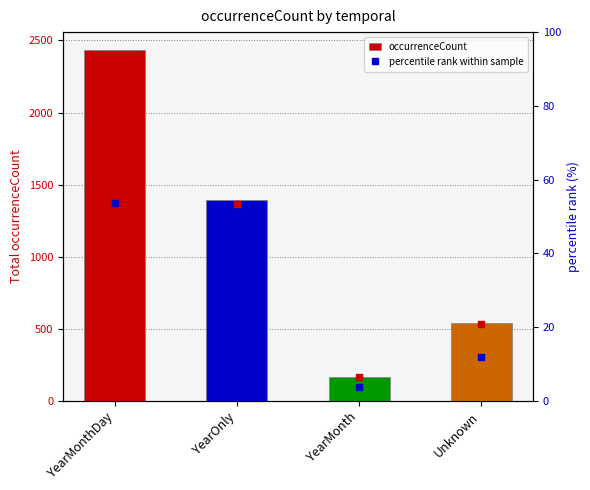

At which label does percentile rank within sample reach its minimum?

YearMonth